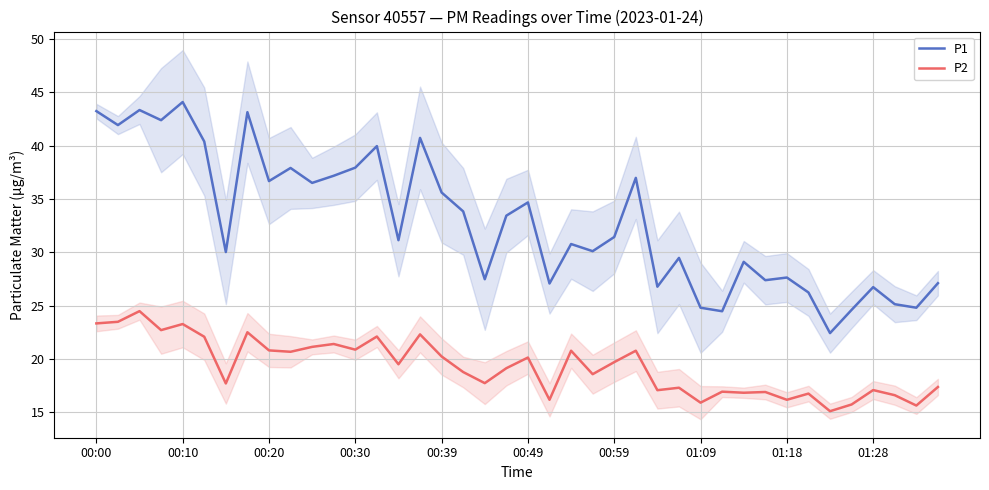

What is the average value of the P1 series?

32.9